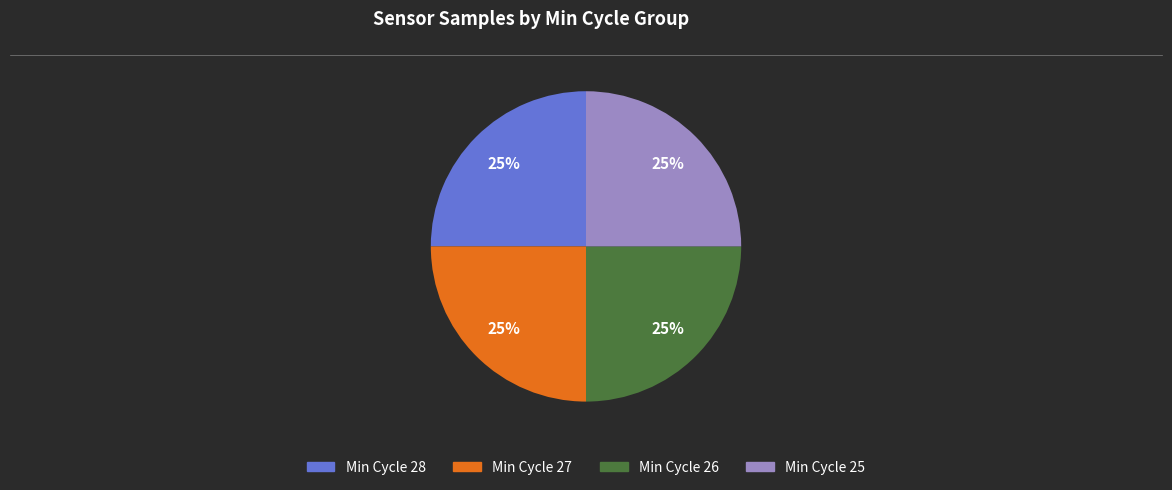

To the nearest percent, what is the average slice percentage?

25%